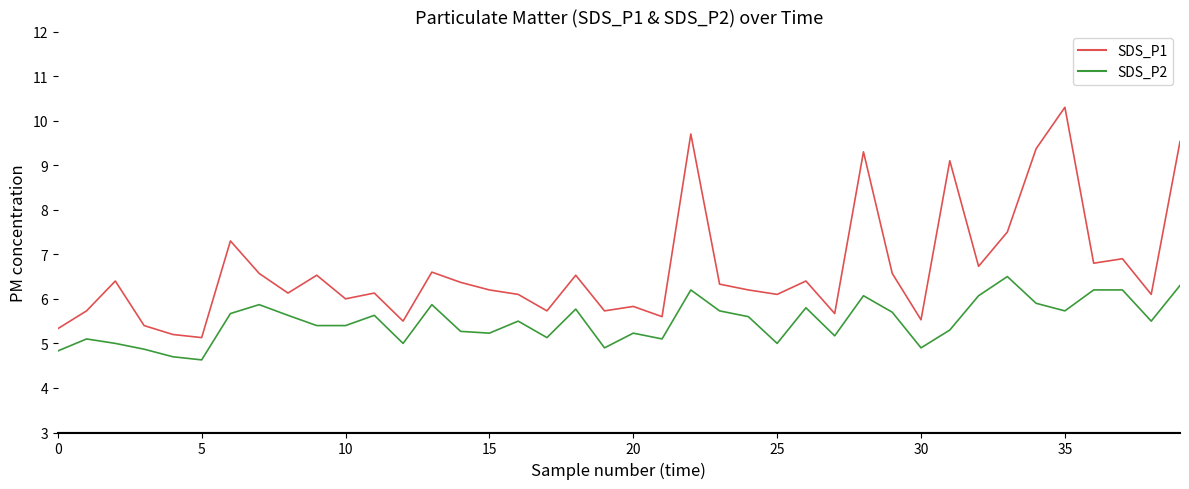

True or false: SDS_P2 and SDS_P1 cross at least once.

False